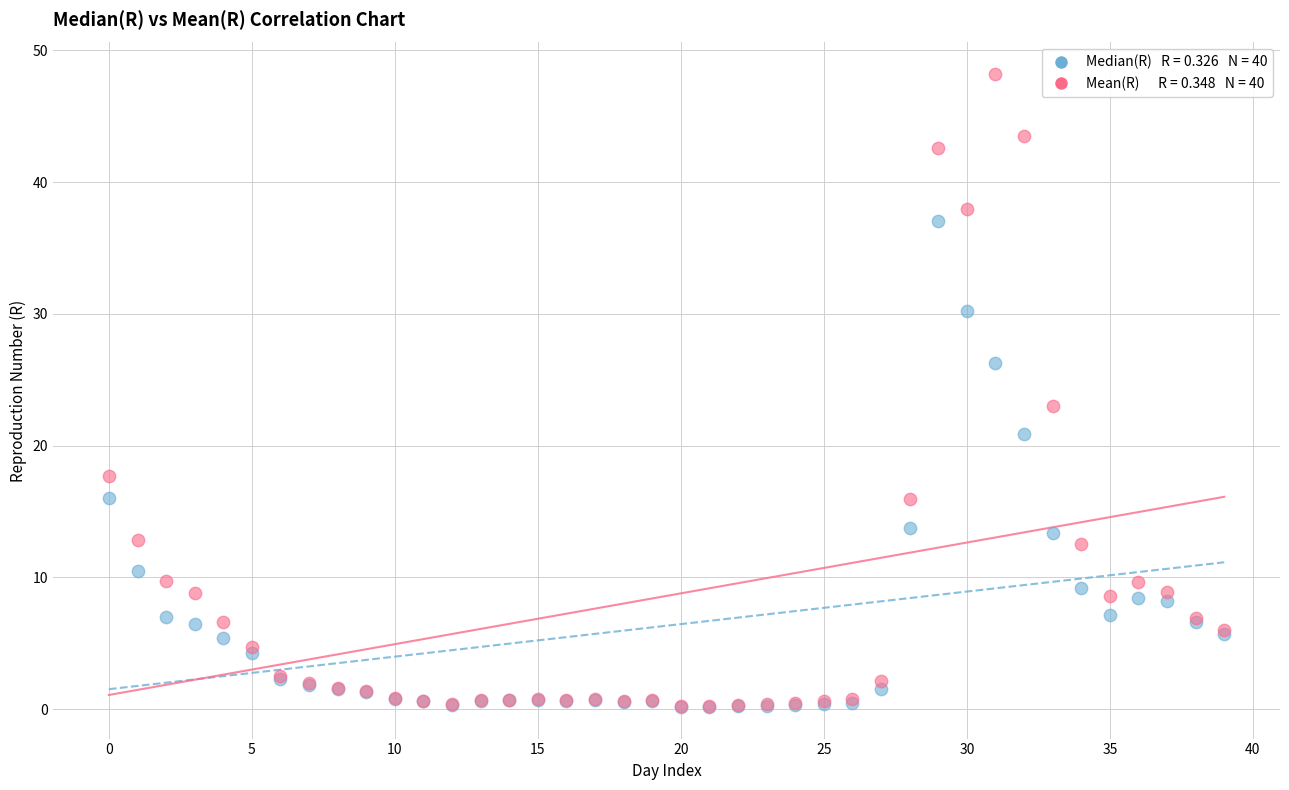

Across all series, what Y value is closest to 24?

23.0